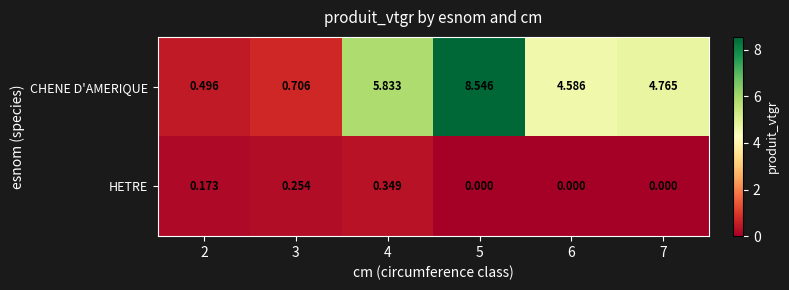

Which series has the largest range (max minus min)?

CHENE D'AMERIQUE